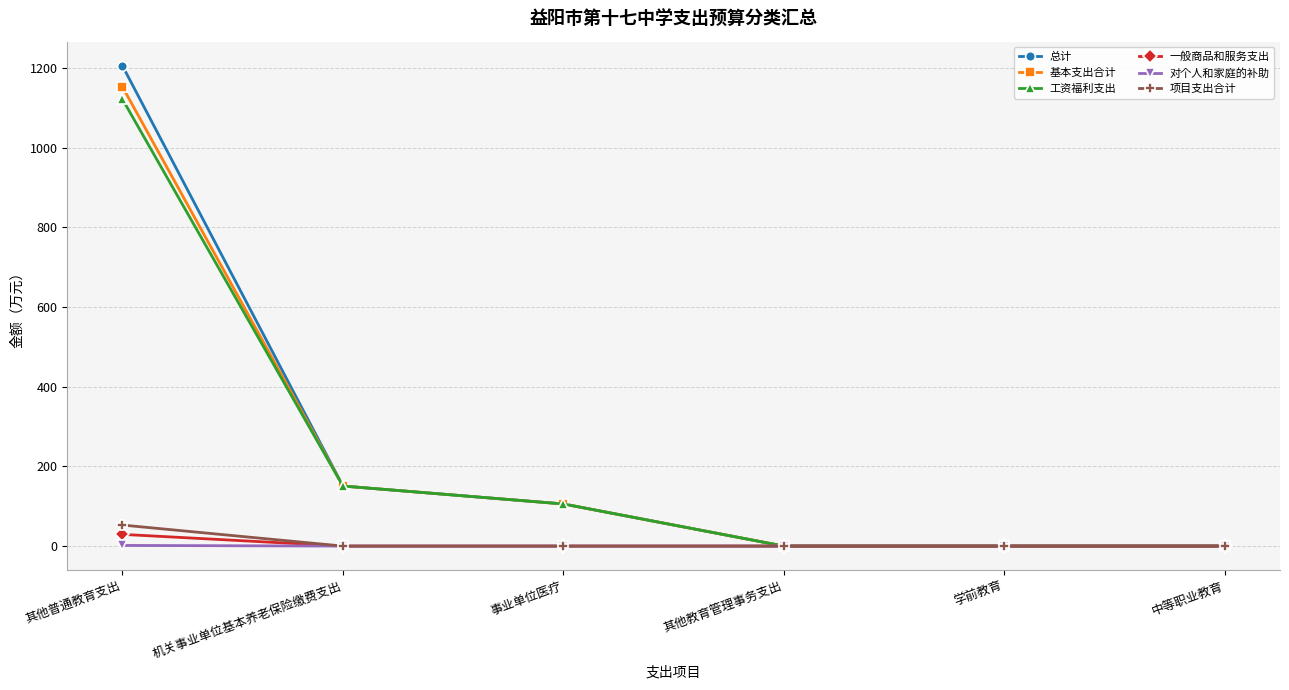

How many data points in 工资福利支出 are above 105?

3